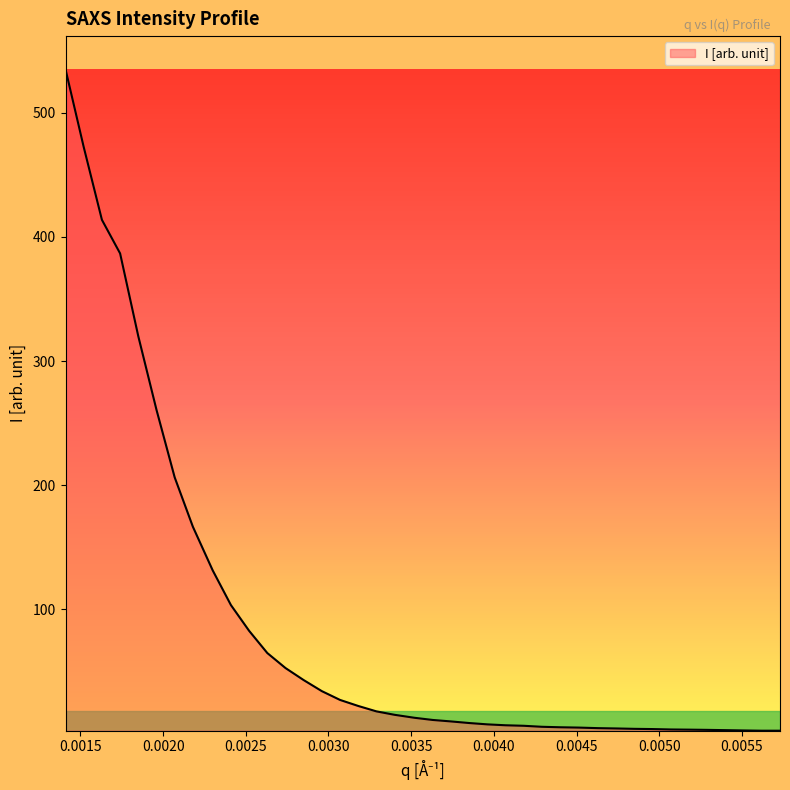

What is the greatest value displayed?

535.0